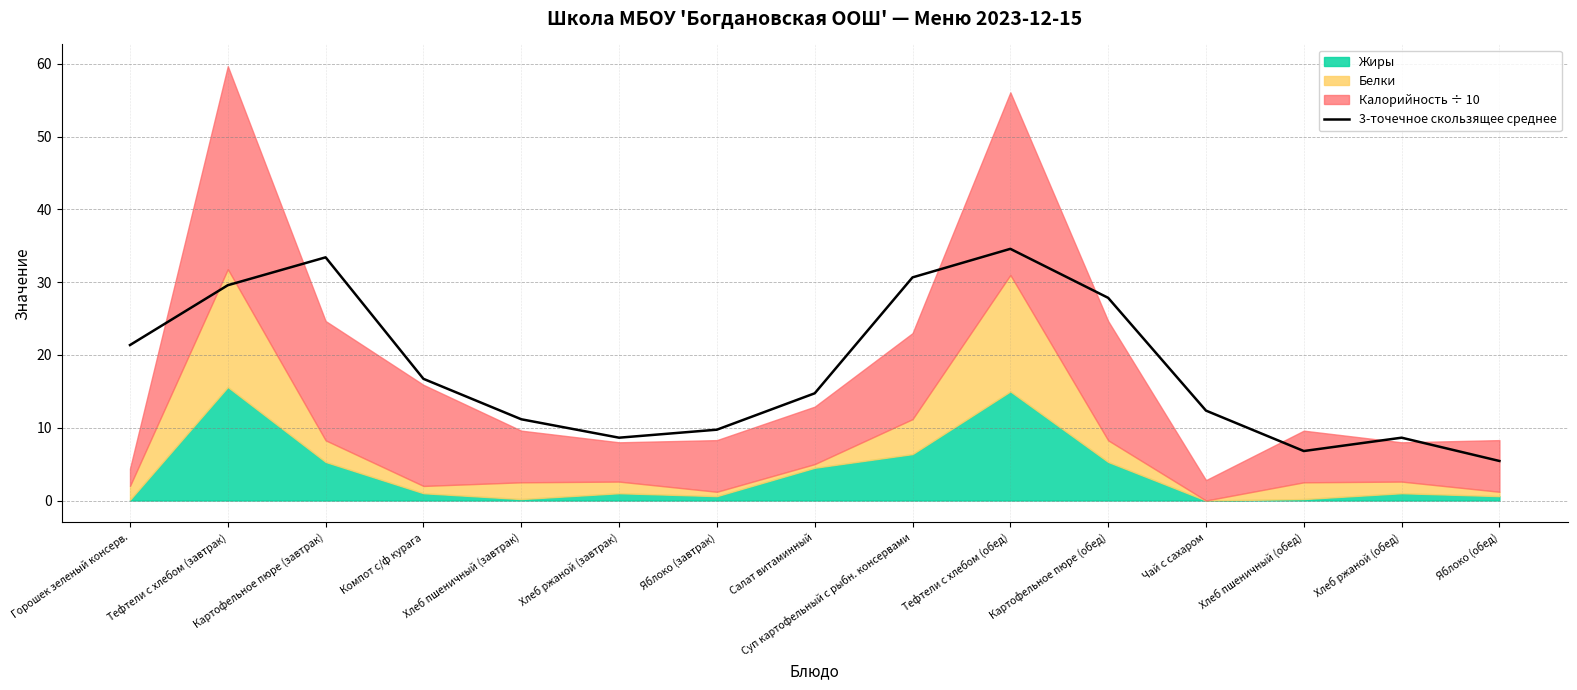

Rank the categories by value from lowest to highest.

Яблоко (обед), Хлеб пшеничный (обед), Хлеб ржаной (завтрак), Хлеб ржаной (обед), Яблоко (завтрак), Хлеб пшеничный (завтрак), Чай с сахаром, Салат витаминный, Компот с/ф курага, Горошек зеленый консерв., Картофельное пюре (обед), Тефтели c хлебом (завтрак), Суп картофельный с рыбн. консервами, Картофельное пюре (завтрак), Тефтели c хлебом (обед)